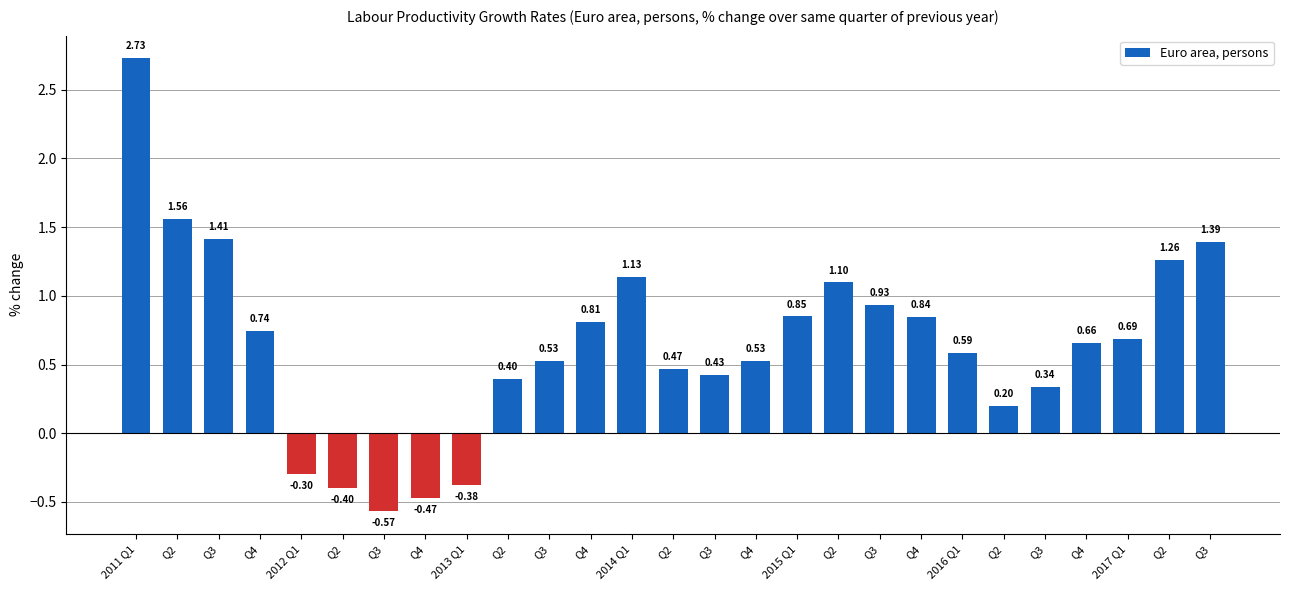

At which label is the value closest to 1?

Q3